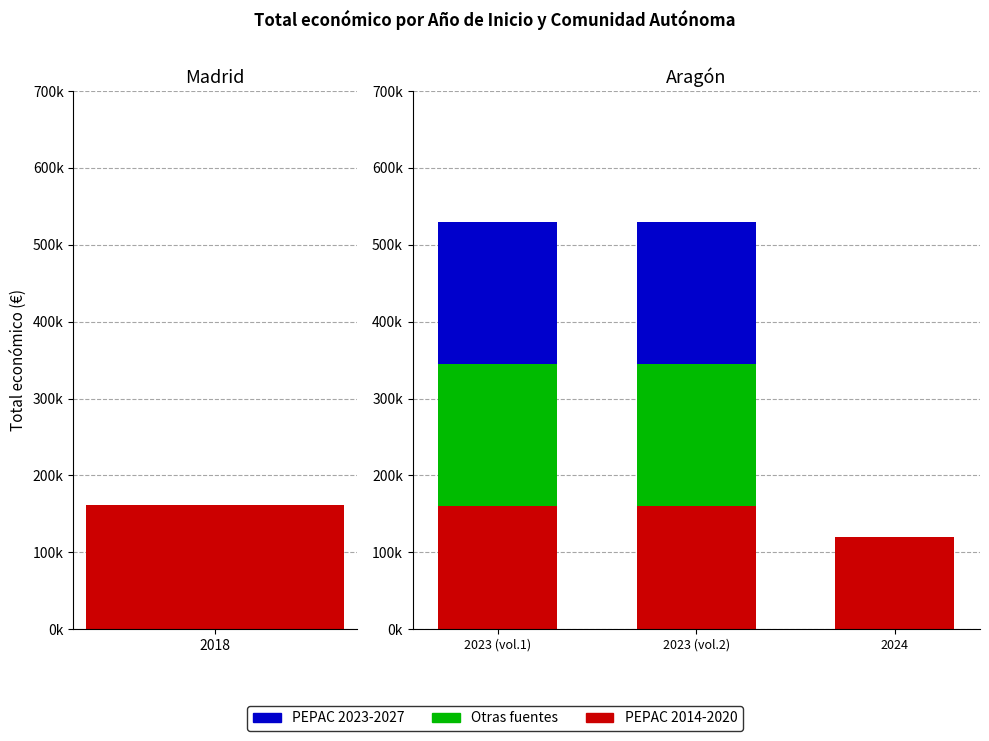

How many categories are shown in the chart?

3